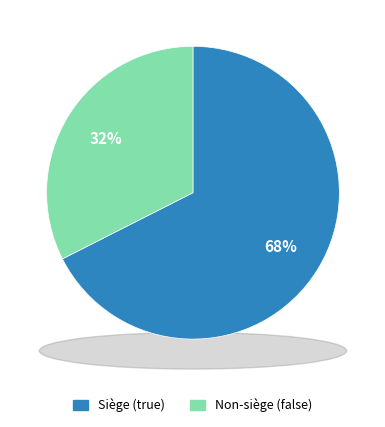

Rank the categories by value from highest to lowest.

true, false